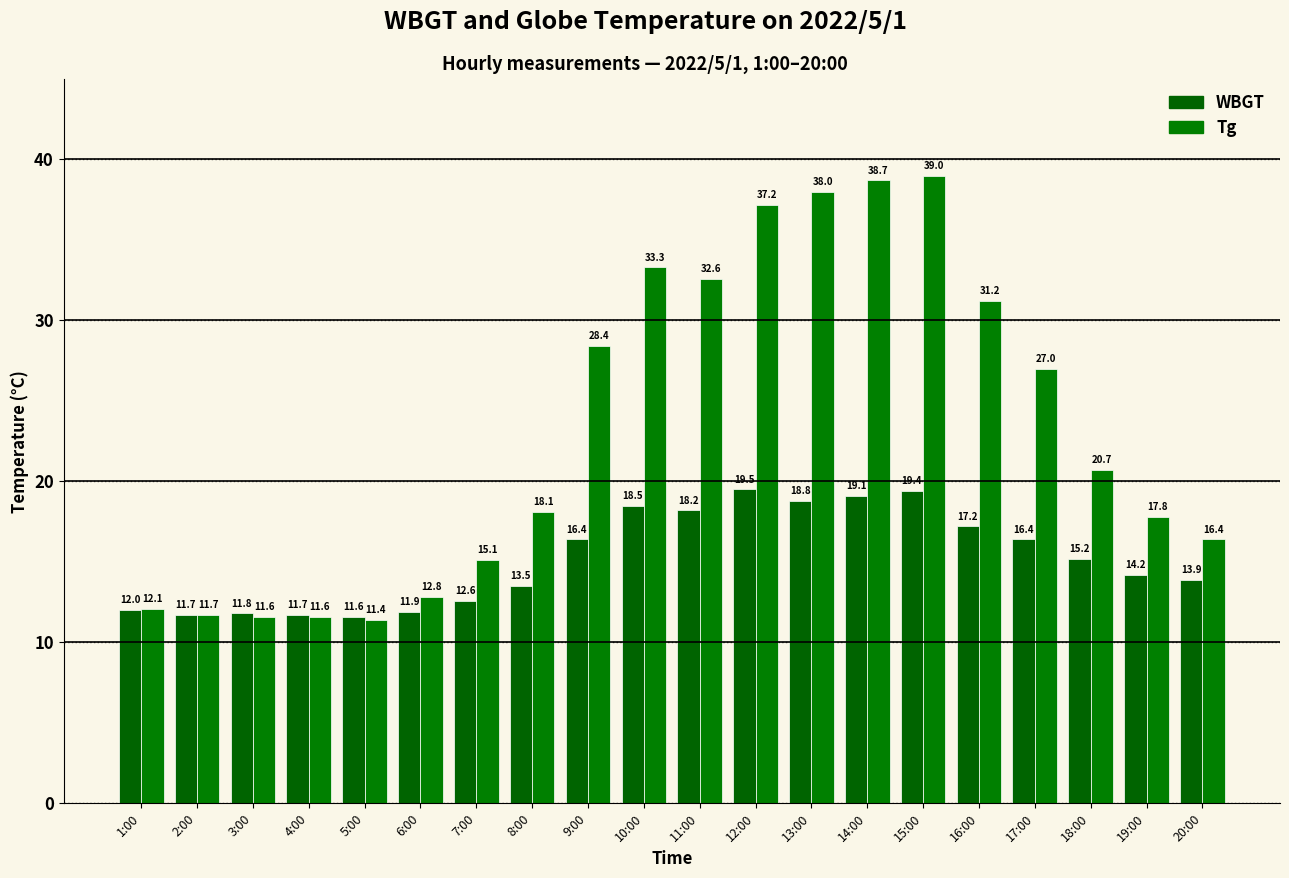

What is the minimum value shown in the chart?

11.4